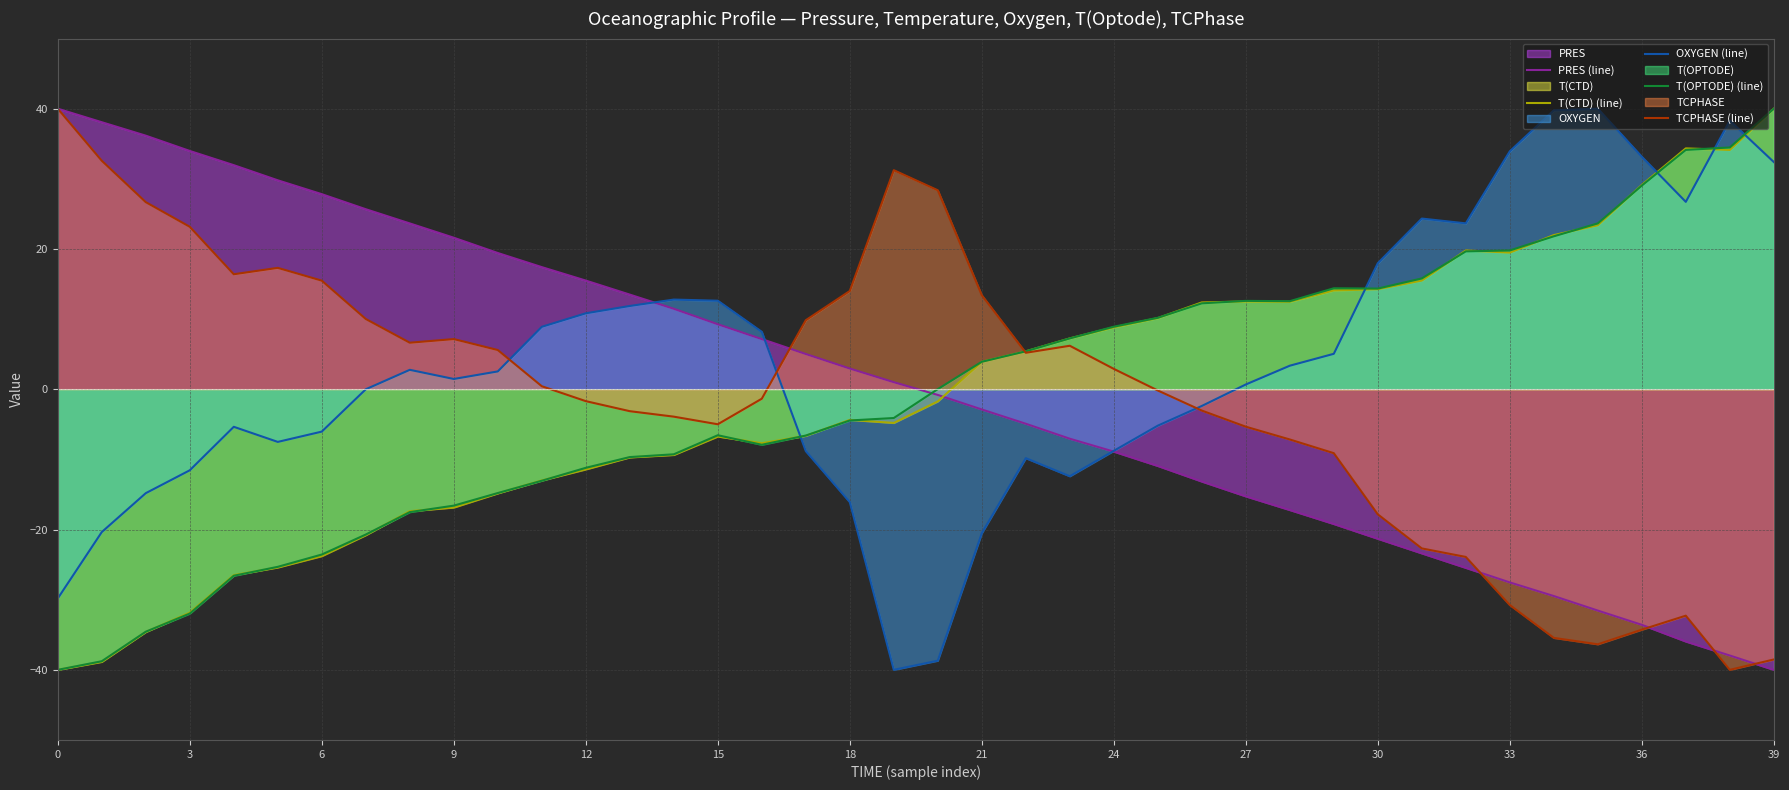

Reading left to right, list all the values displayed in this chart.

PRES (line): 40.0	38.1	36.2	34.0	32.0	29.8	27.8	25.7	23.6	21.6	19.4	17.4	15.5	13.5	11.5	9.3	7.2	5.0	3.0	1.0	-0.8	-2.9	-4.9	-7.0	-8.9	-10.9	-13.2	-15.3	-17.2	-19.2	-21.3	-23.4	-25.5	-27.5	-29.5	-31.6	-33.6	-36.0	-38.0	-40.0
T(CTD) (line): -40.0	-38.9	-34.6	-31.8	-26.5	-25.4	-23.8	-20.8	-17.4	-16.9	-14.8	-13.0	-11.4	-9.7	-9.4	-6.7	-7.7	-6.6	-4.4	-4.8	-1.7	3.9	5.4	7.3	8.8	10.1	12.4	12.5	12.5	14.1	14.3	15.5	19.8	19.5	22.0	23.4	29.1	34.3	34.1	40.0
OXYGEN (line): -29.8	-20.4	-14.8	-11.5	-5.4	-7.5	-6.0	0.0	2.8	1.5	2.5	8.9	10.8	11.9	12.8	12.6	8.2	-8.8	-16.1	-40.0	-38.7	-20.5	-9.8	-12.4	-8.8	-5.2	-2.4	0.7	3.4	5.1	18.0	24.3	23.7	33.9	39.8	40.0	33.1	26.7	38.3	32.4
T(OPTODE) (line): -40.0	-38.8	-34.6	-32.0	-26.6	-25.3	-23.6	-20.7	-17.5	-16.6	-14.8	-13.0	-11.2	-9.7	-9.3	-6.6	-7.9	-6.6	-4.4	-4.1	0.0	3.9	5.4	7.3	8.9	10.2	12.3	12.6	12.6	14.4	14.4	15.8	19.7	19.8	21.8	23.6	29.0	34.1	34.5	40.0
TCPHASE (line): 40.0	32.6	26.7	23.2	16.4	17.3	15.5	10.0	6.6	7.2	5.6	0.4	-1.7	-3.1	-3.9	-5.0	-1.3	9.8	14.0	31.2	28.4	13.4	5.2	6.2	2.9	-0.2	-3.0	-5.3	-7.2	-9.1	-17.8	-22.7	-23.9	-30.8	-35.4	-36.4	-34.3	-32.3	-40.0	-38.5